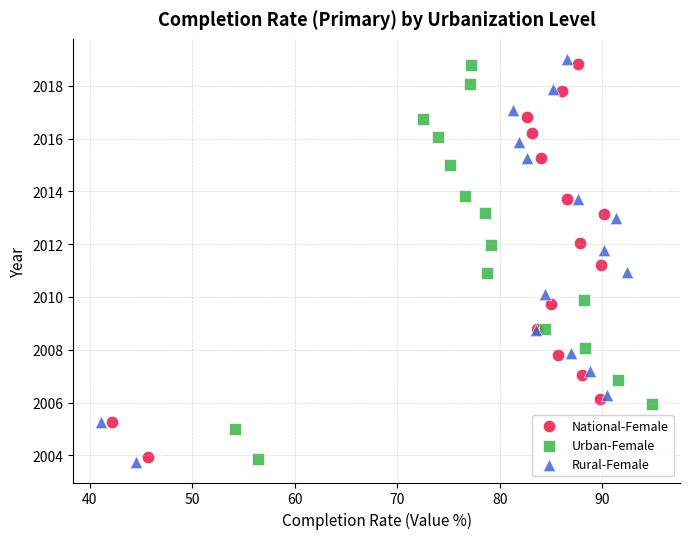

What are all the series names shown in the legend?

National-Female, Urban-Female, Rural-Female